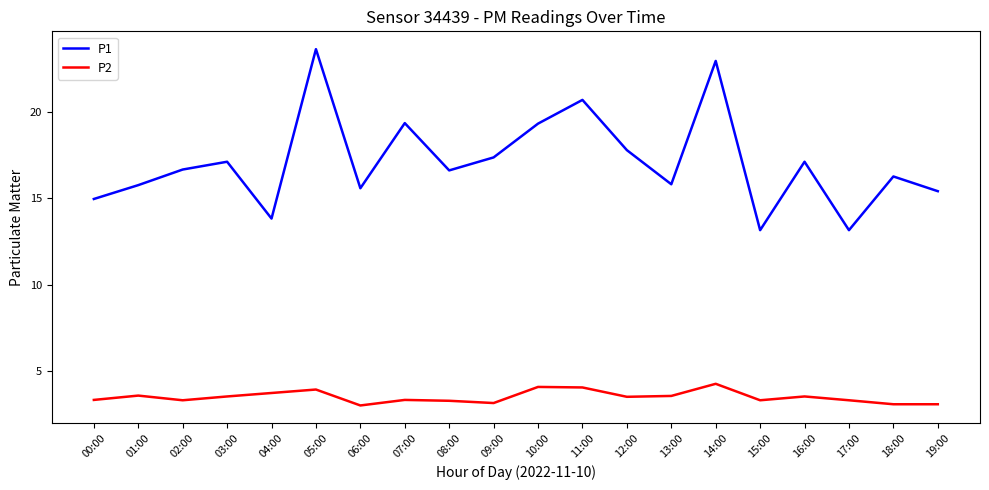

The P2 series shows 1.5 at 17:00. True or false?

False